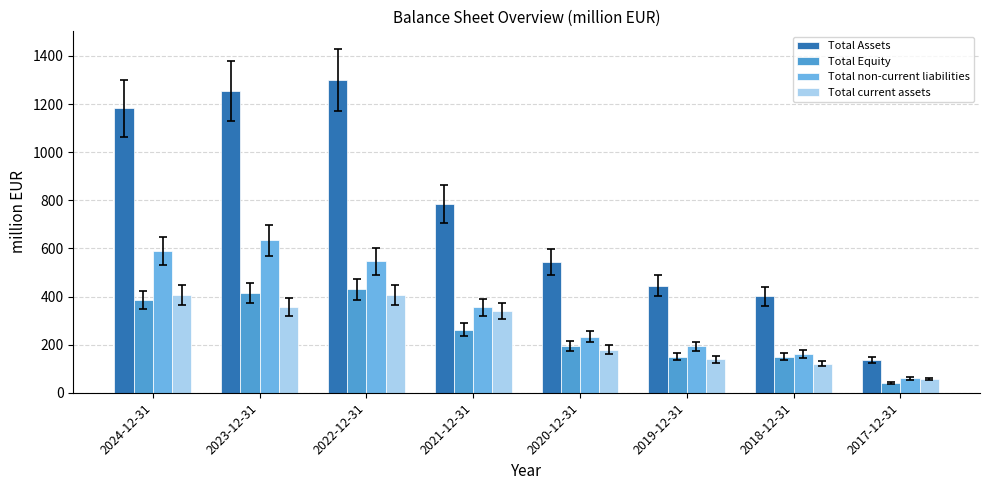

Which series has the largest range (max minus min)?

Total Assets